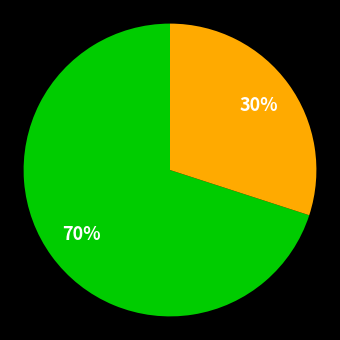

To the nearest percent, what is the difference between the largest and smallest slice percentages?

40%